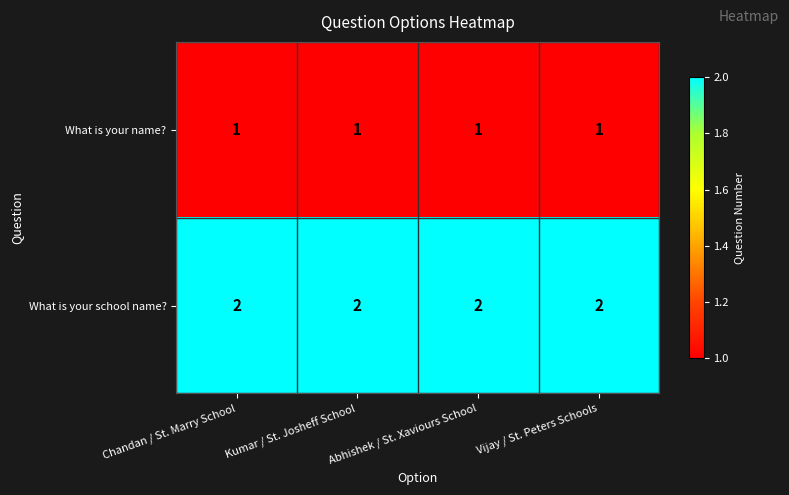

List the series in order of their overall mean, lowest first.

What is your name?, What is your school name?